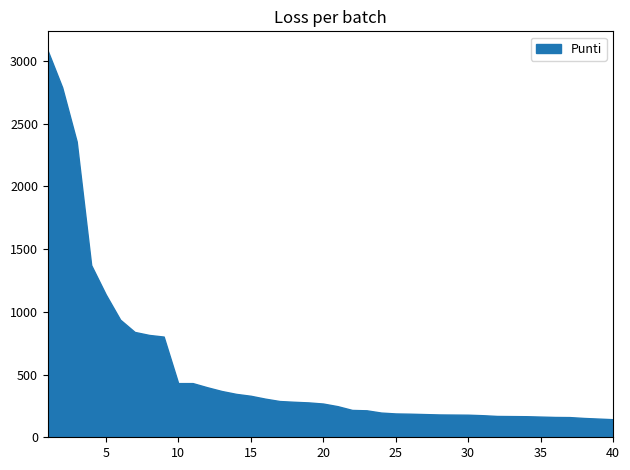

The value at 25 is 190. True or false?

True